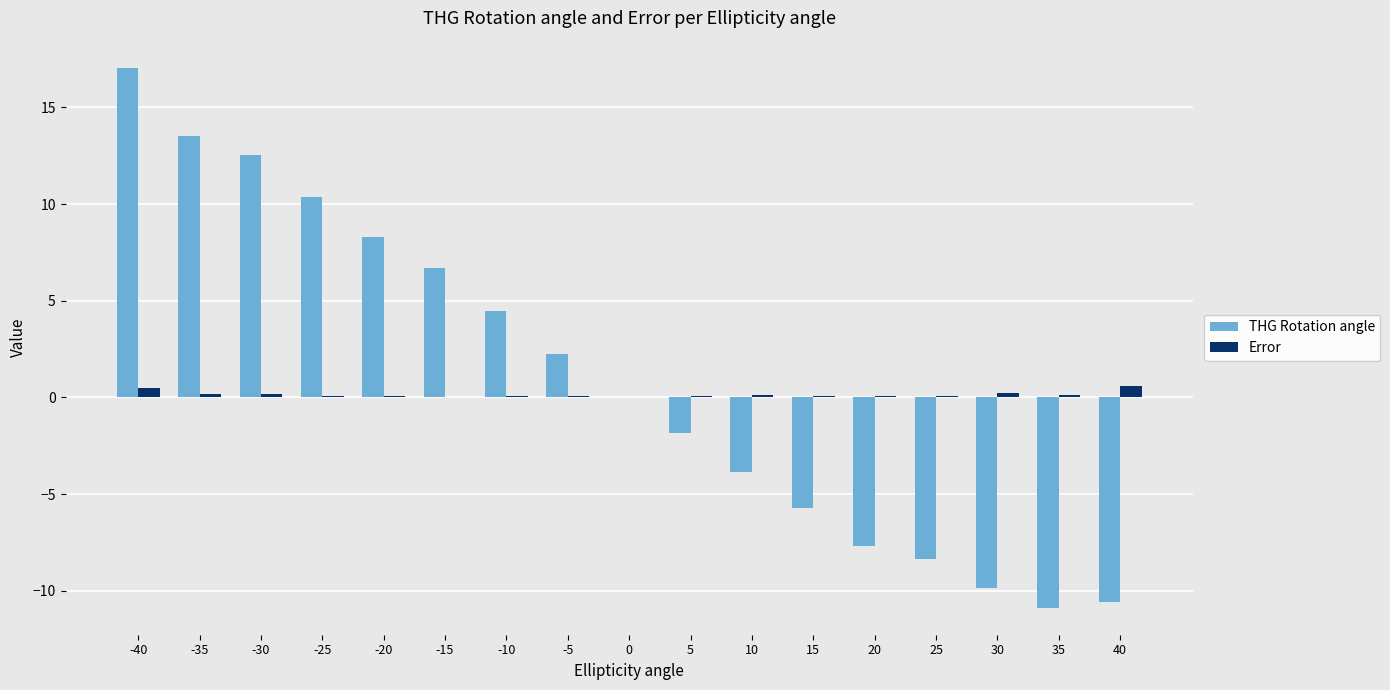

Which series changed the most between -15 and 10?

THG Rotation angle